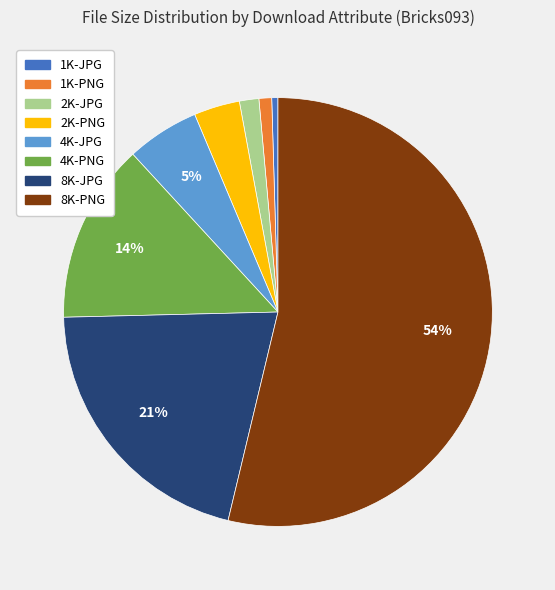

The 4K-PNG slice represents 14% of the pie. True or false?

True